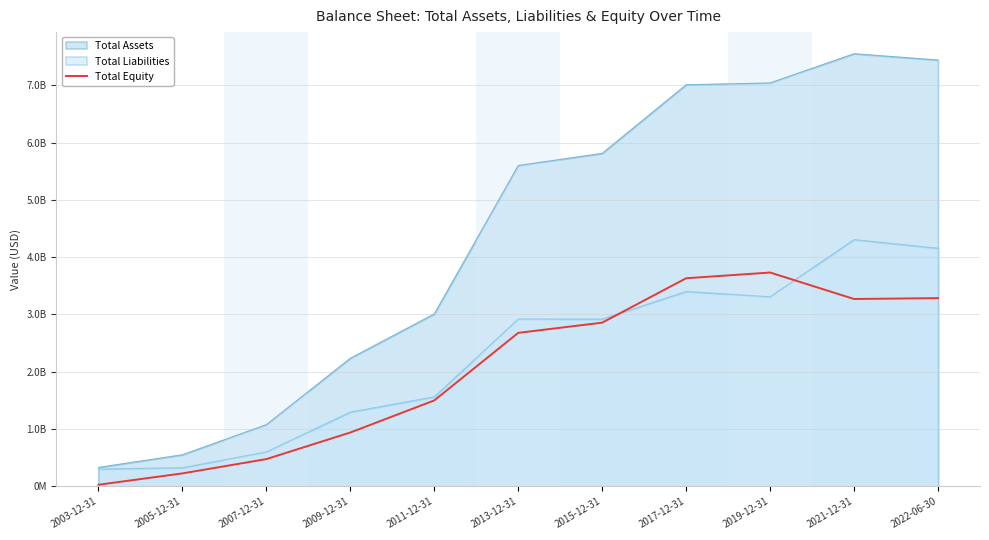

How many values are below 2678529000?

5